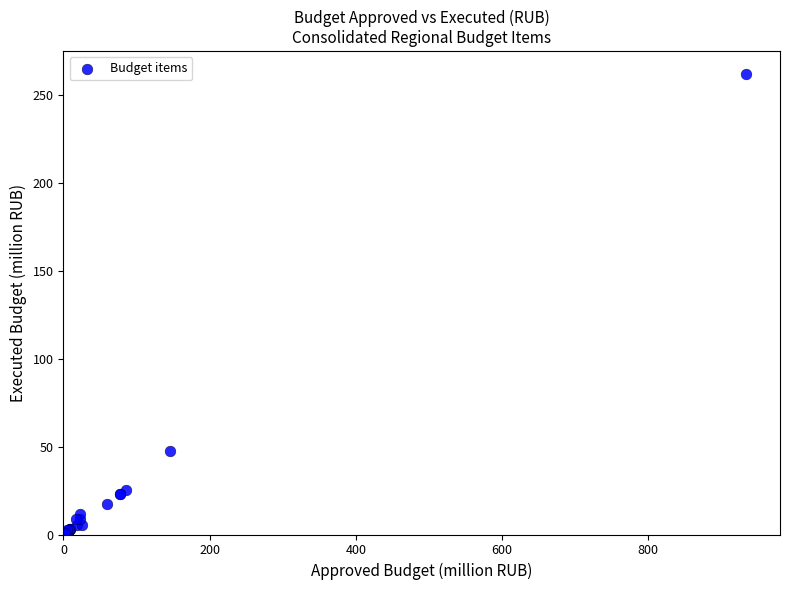

What Y value in the scatter plot is closest to 130?

47.4